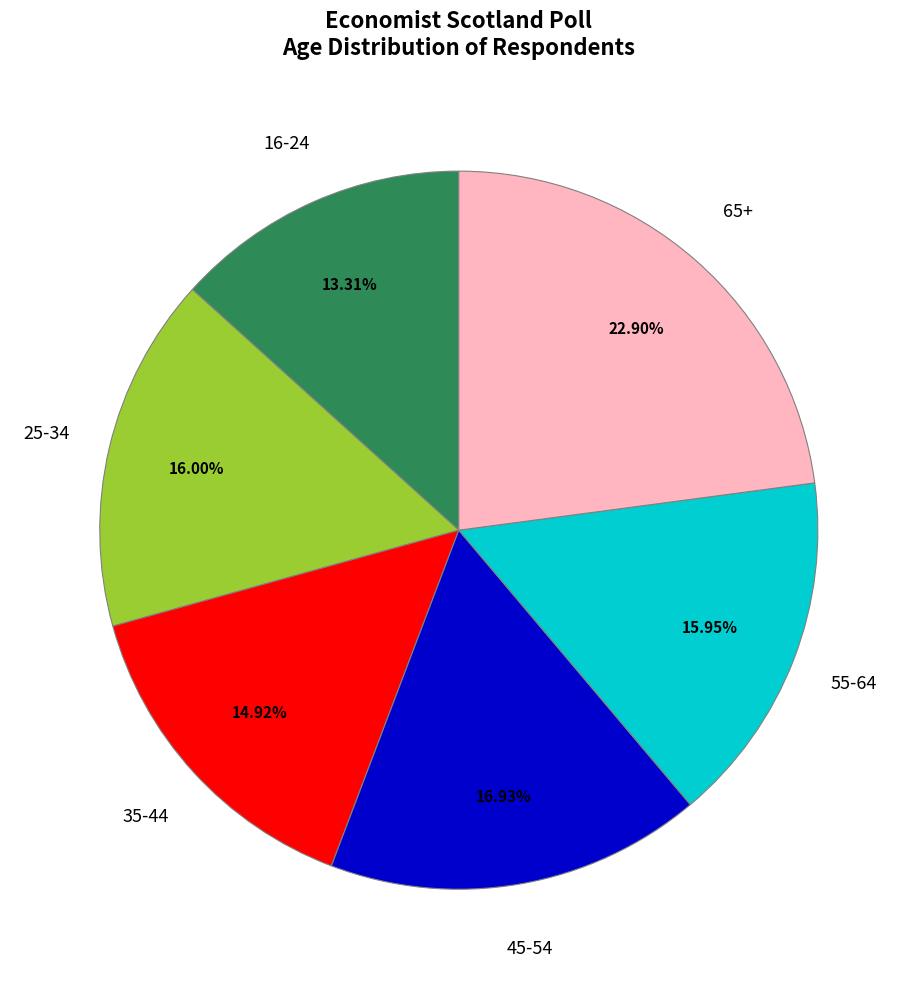

To the nearest percent, what is the average slice percentage?

17%